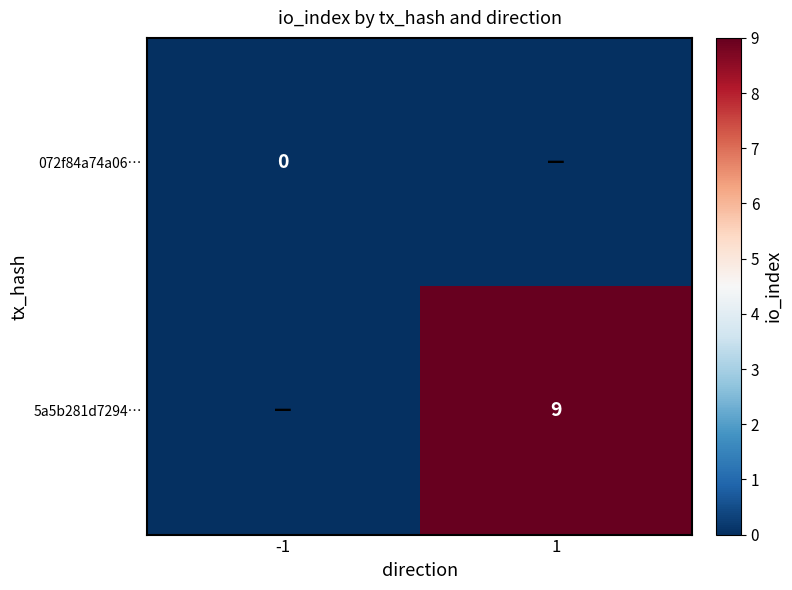

At which category is the sum across all series the highest?

1